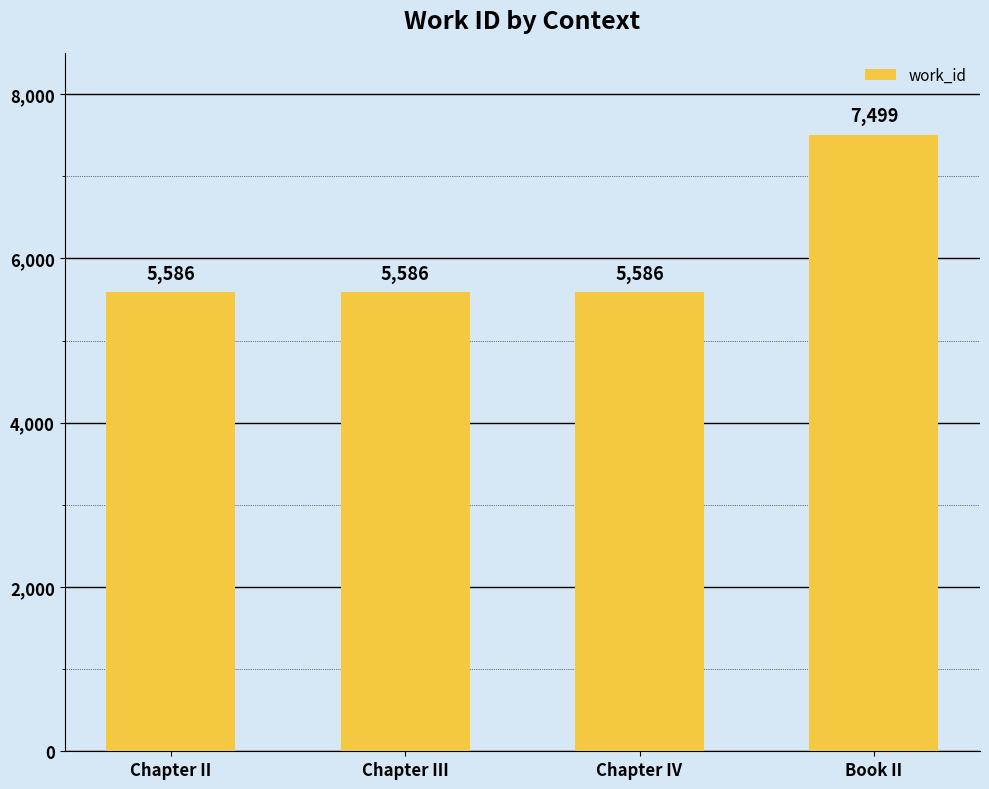

How many bars are there in total?

4